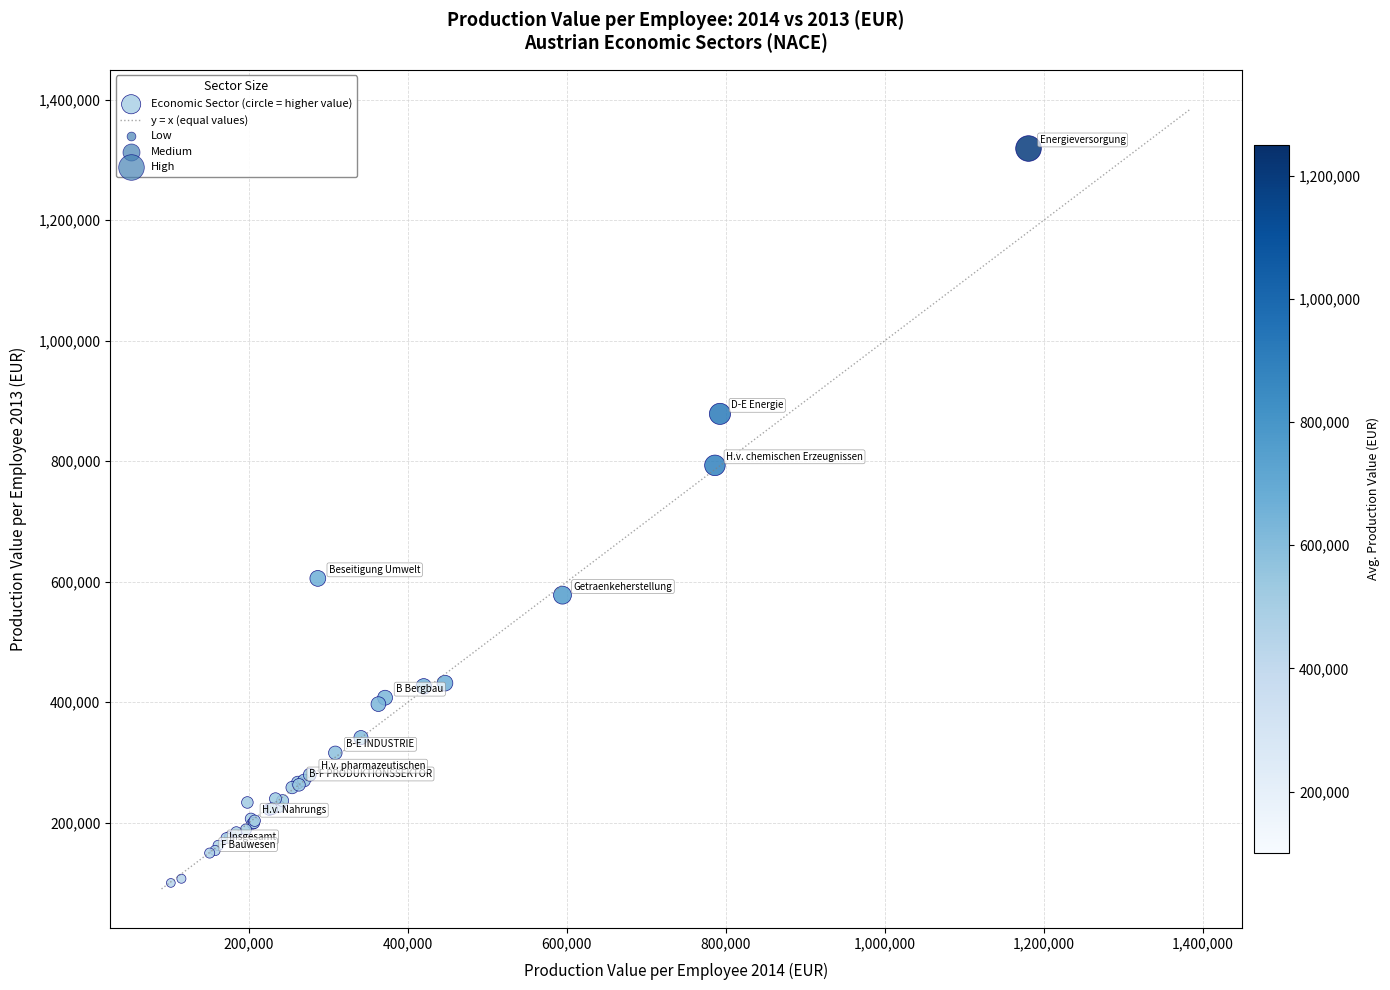

What Y value in the scatter plot is closest to 709456?

793055.0